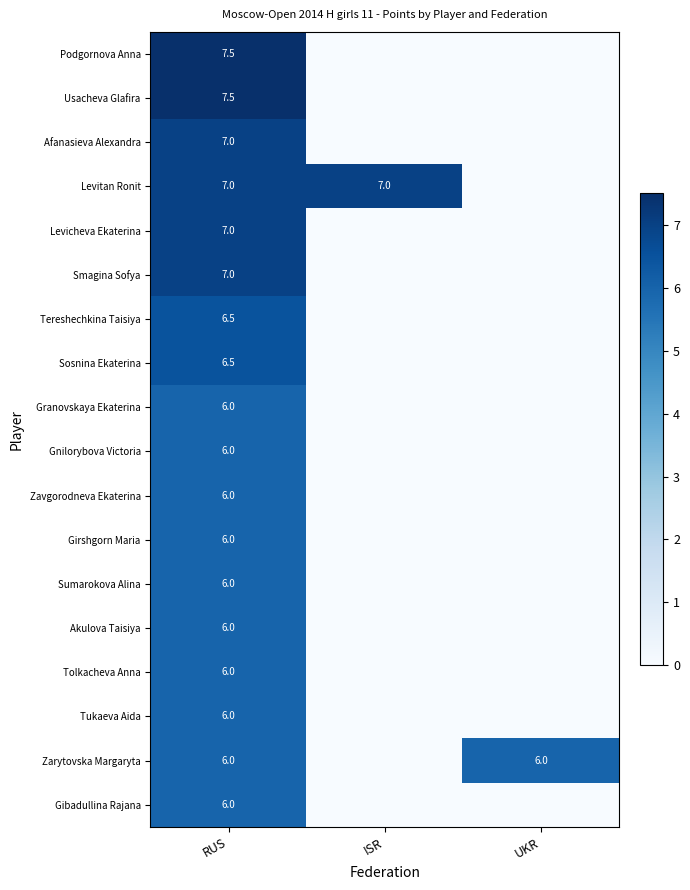

Which series has the widest spread of values?

Podgornova Anna